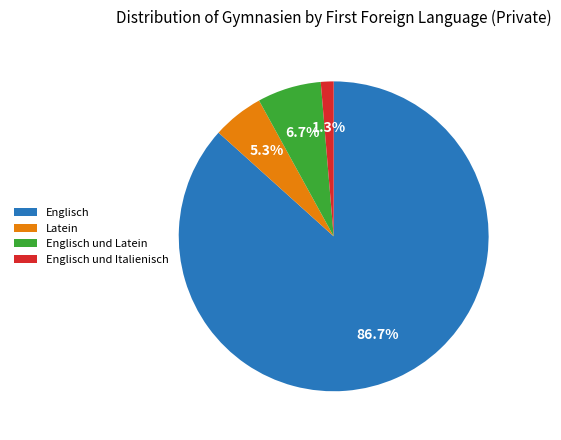

Which has a higher value, Englisch und Latein or Englisch und Italienisch?

Englisch und Latein